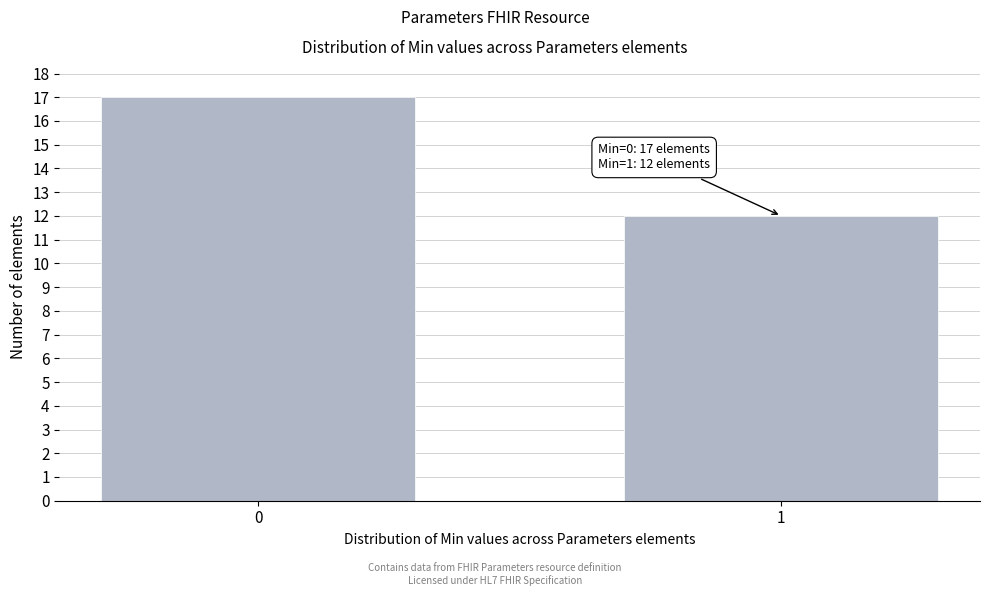

Reading left to right, what are all the values shown in this chart?

0=17	1=12